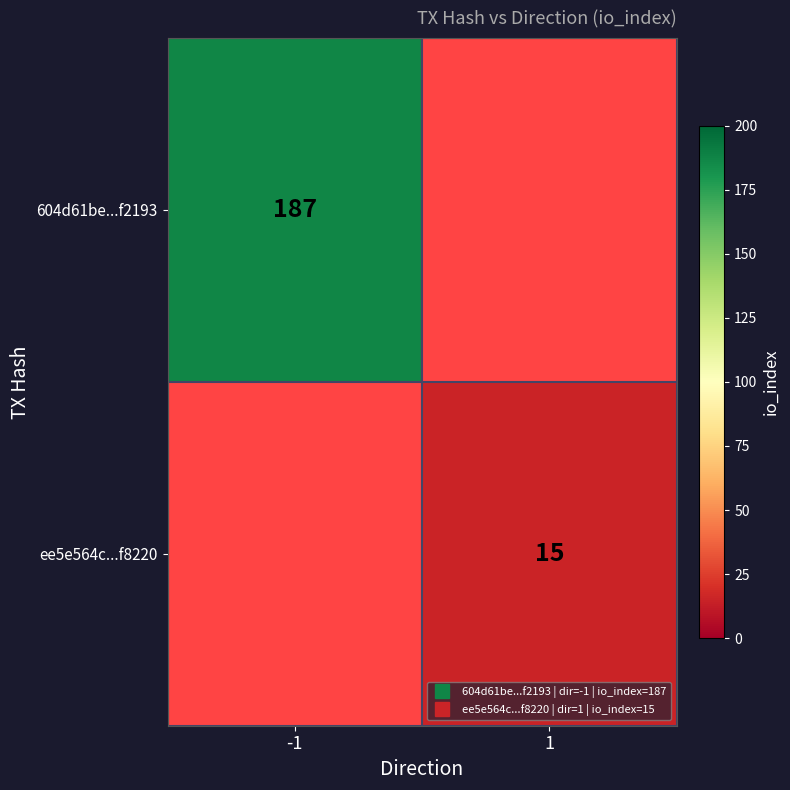

What is the smallest value displayed?

15.0